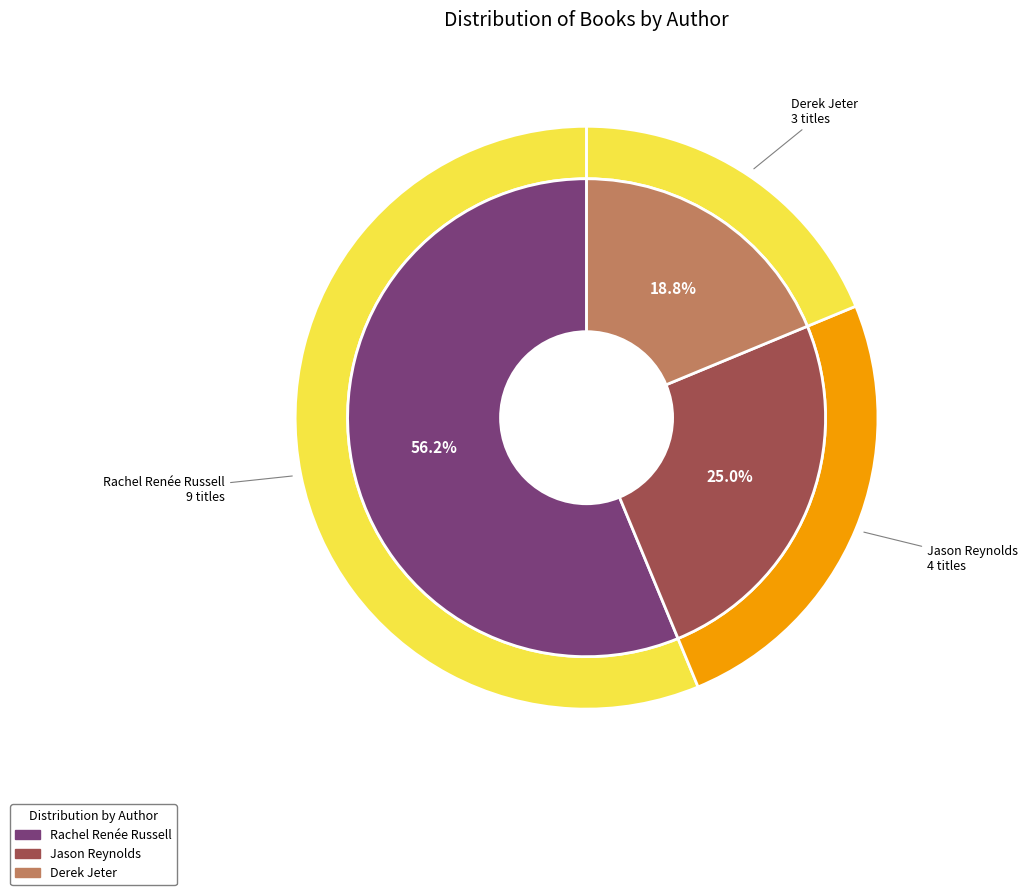

Combined, do Jason Reynolds (403685768) and Derek Jeter (425933705) account for over 50%?

No